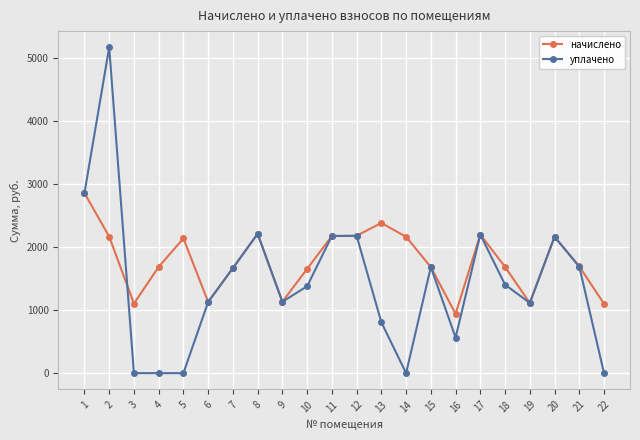

What is the difference between the maximum and second lowest values in the уплачено series?

5166.4